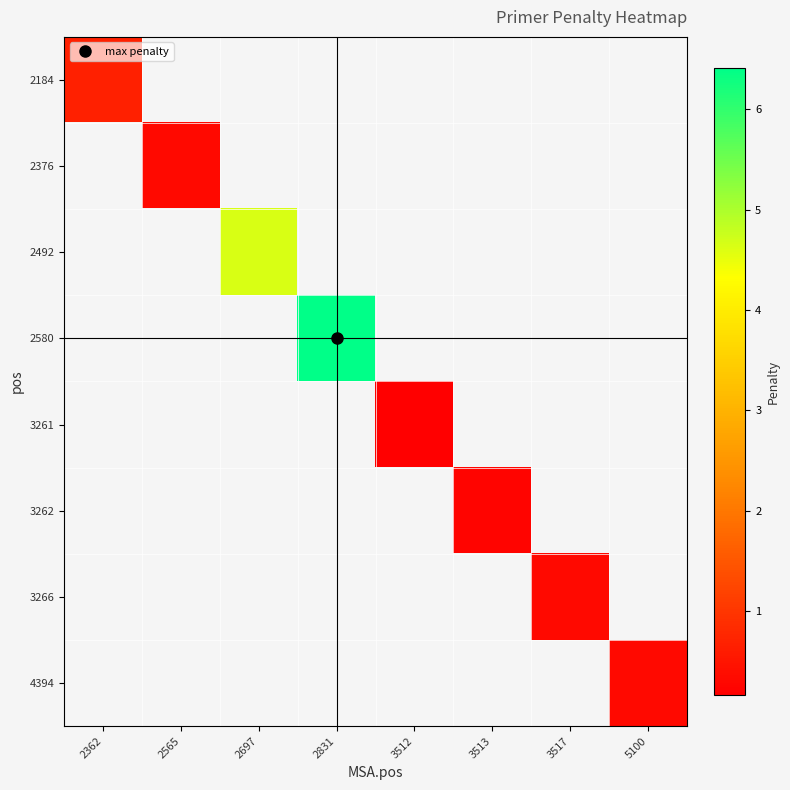

How many categories are shown in the chart?

8